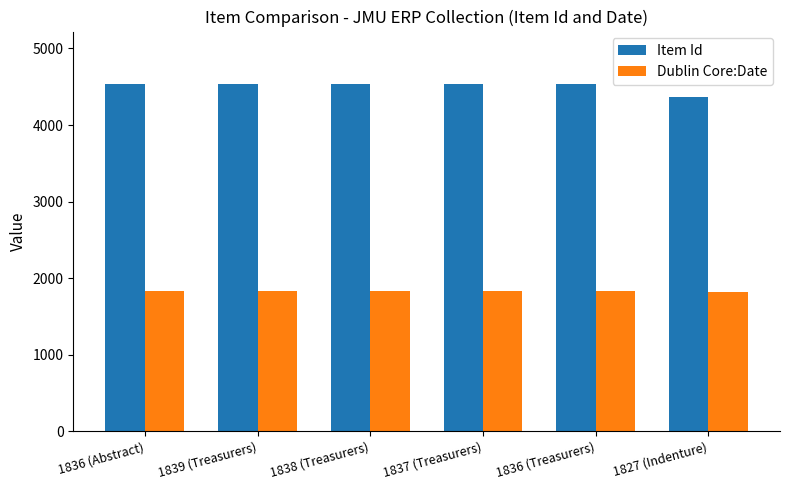

The value of Item Id at 1838 (Treasurers) is 7034. True or false?

False